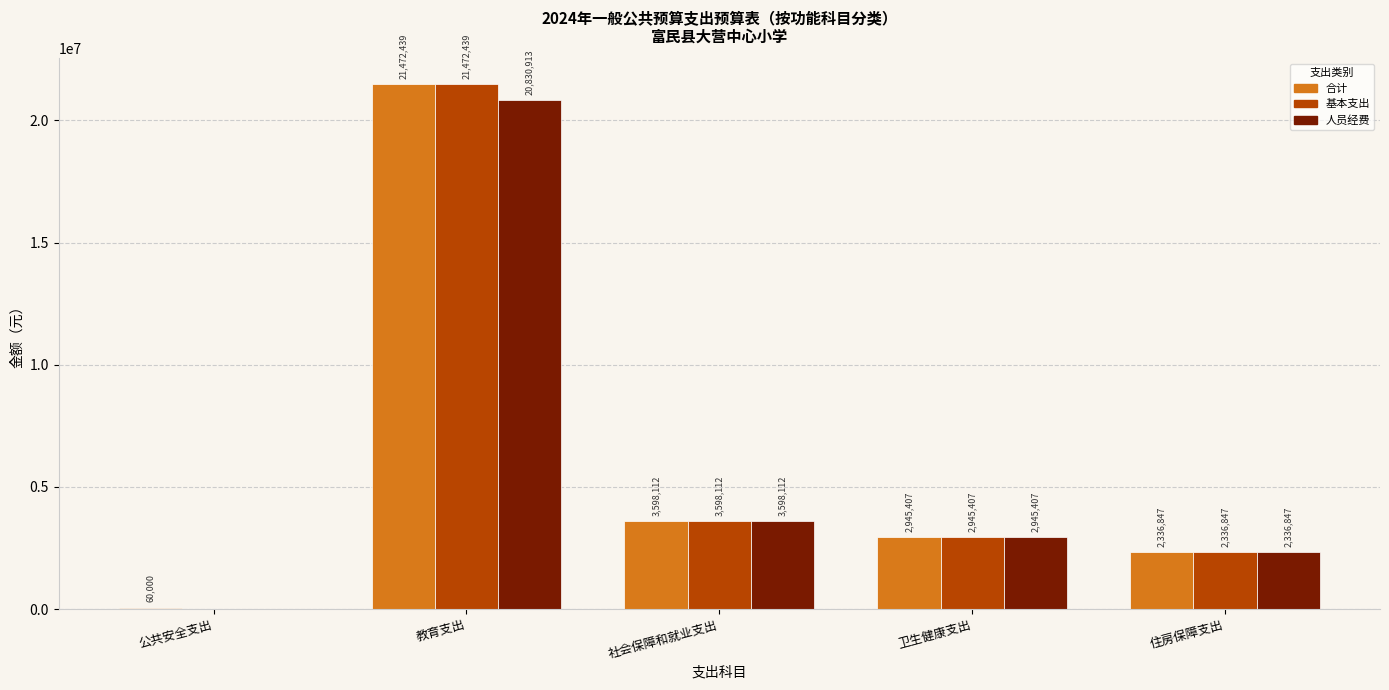

The 合计 series shows 2336846.8 at 住房保障支出. True or false?

True